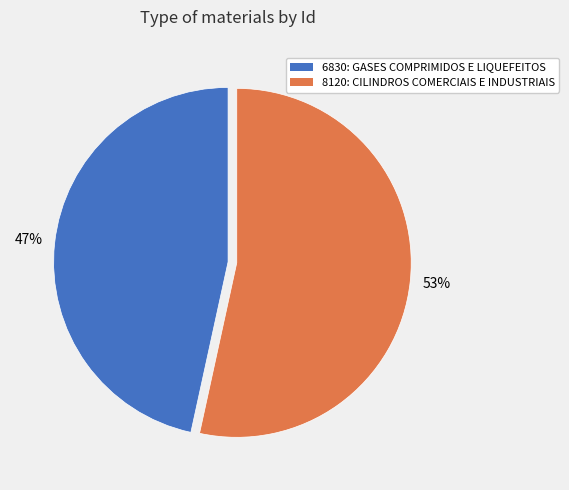

Which category has the biggest portion of the pie?

8120: CILINDROS COMERCIAIS E INDUSTRIAIS